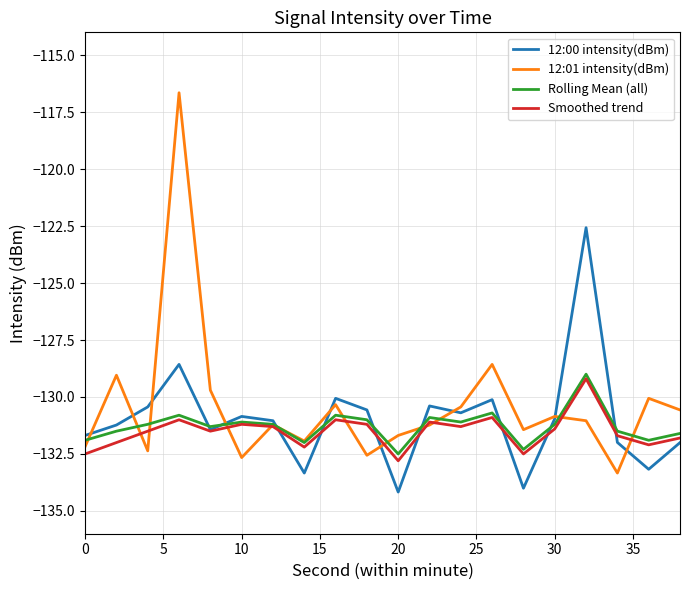

Which series has the widest spread of values?

12:01 intensity(dBm)